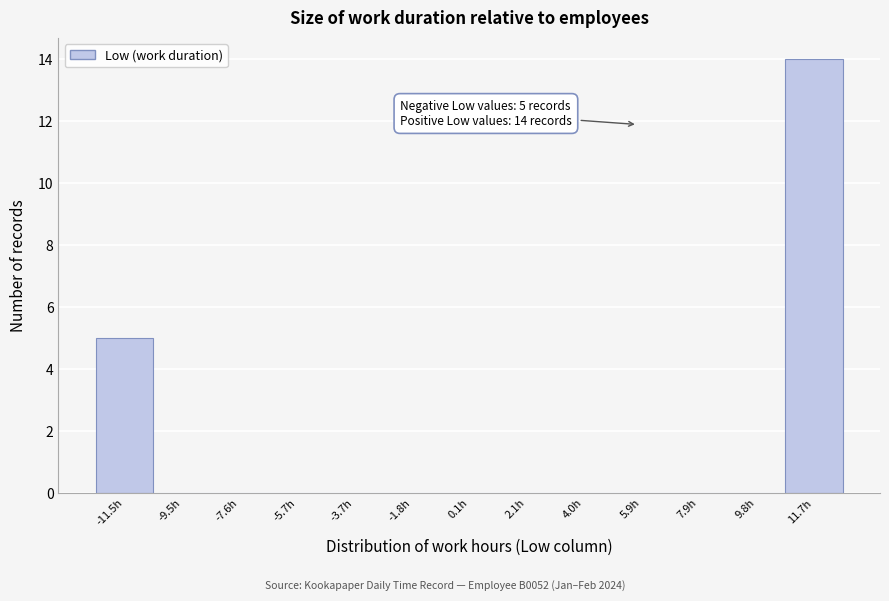

Over which range of the x-axis is the bar tallest?

10.8 to 12.8